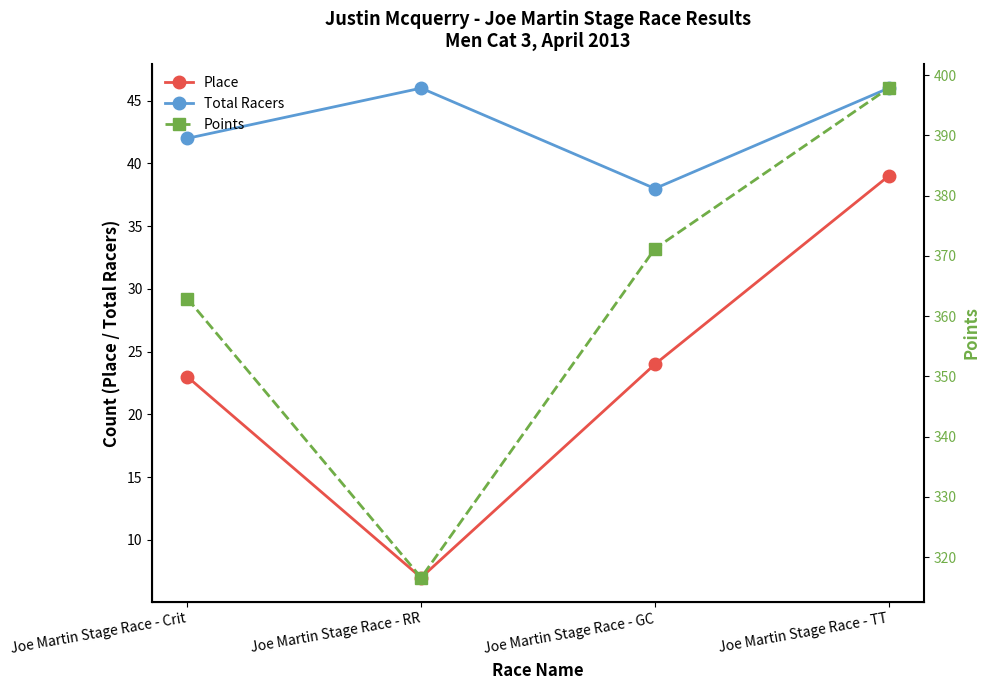

At Joe Martin Stage Race - TT, list the series in order from largest to smallest.

Points, Total Racers, Place